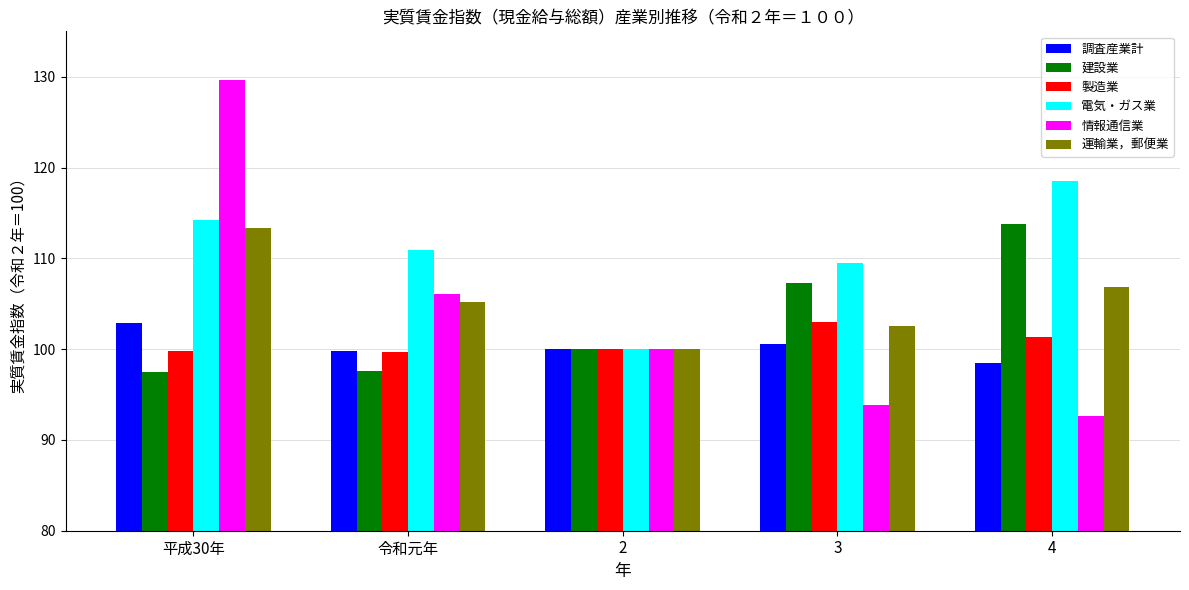

At which label does 運輸業，郵便業 first exceed 105?

平成30年